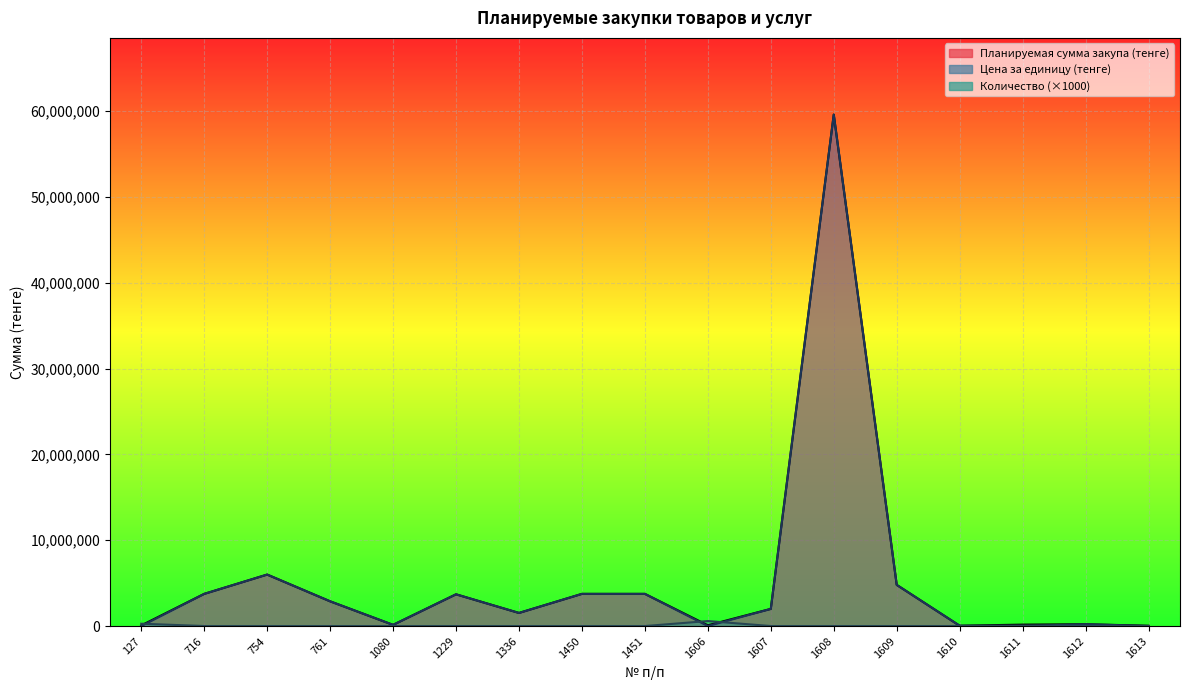

At which category does Количество reach its first local peak?

1606